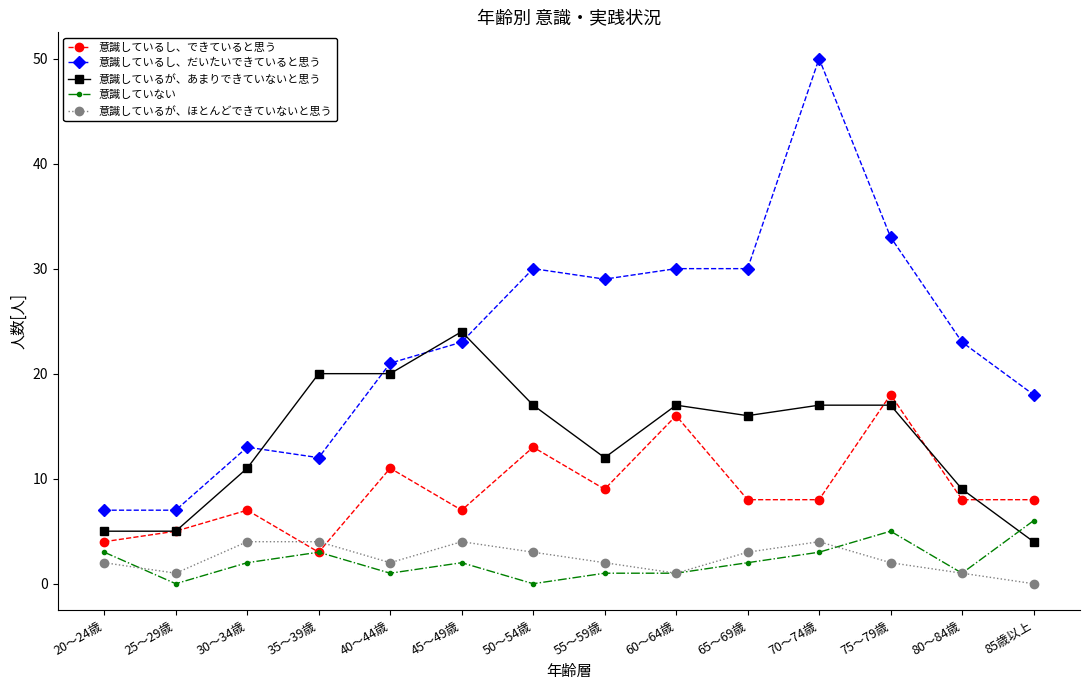

How many positive values does the 意識しているが、ほとんどできていないと思う series have?

13